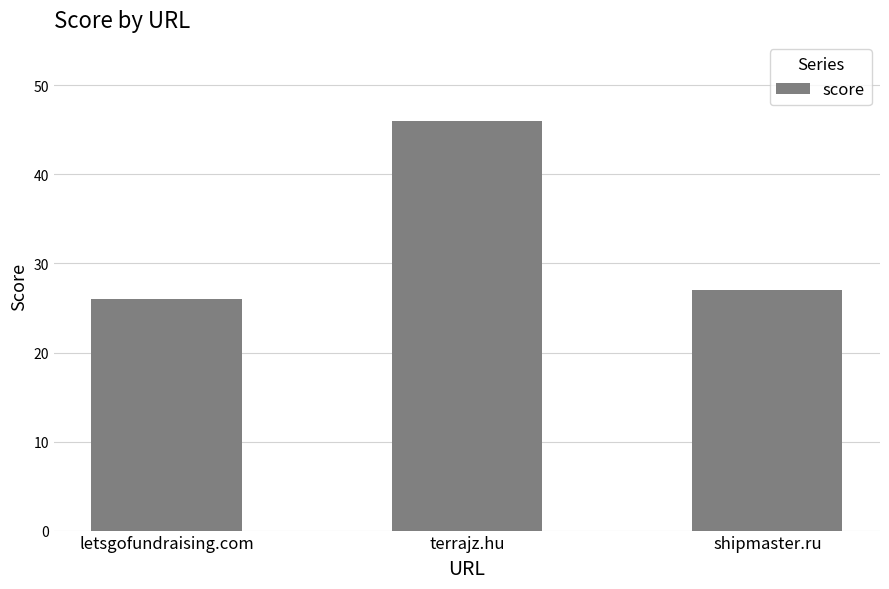

What is the difference between the values at terrajz.hu and shipmaster.ru?

19